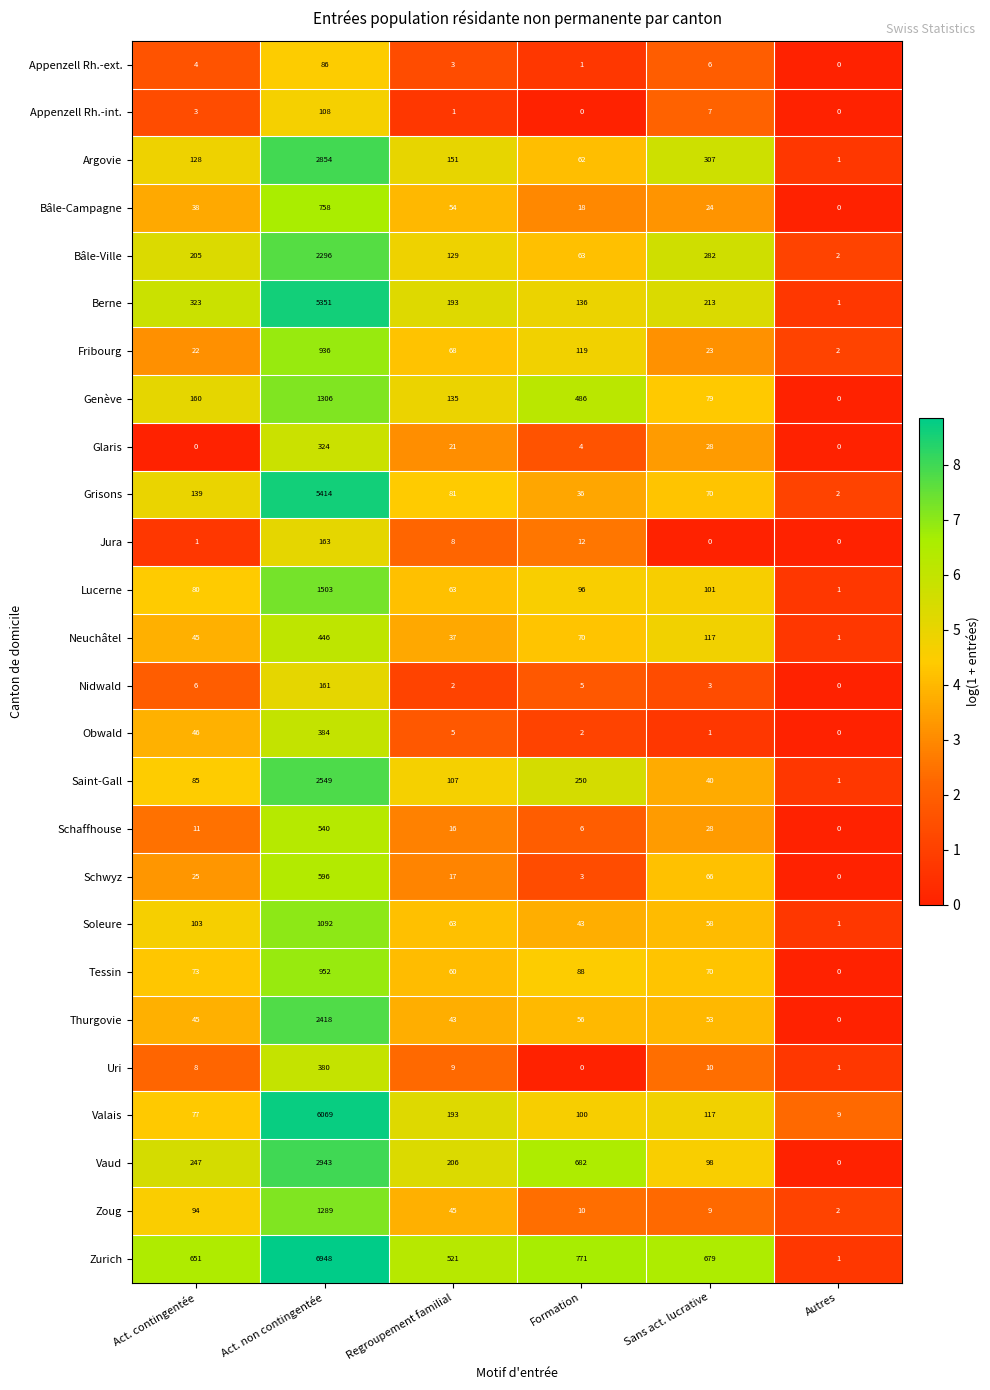

List the series in order of their peak value, highest first.

Zurich, Valais, Grisons, Berne, Vaud, Argovie, Saint-Gall, Thurgovie, Bâle-Ville, Lucerne, Genève, Zoug, Soleure, Tessin, Fribourg, Bâle-Campagne, Schwyz, Schaffhouse, Neuchâtel, Obwald, Uri, Glaris, Jura, Nidwald, Appenzell Rh.-int., Appenzell Rh.-ext.